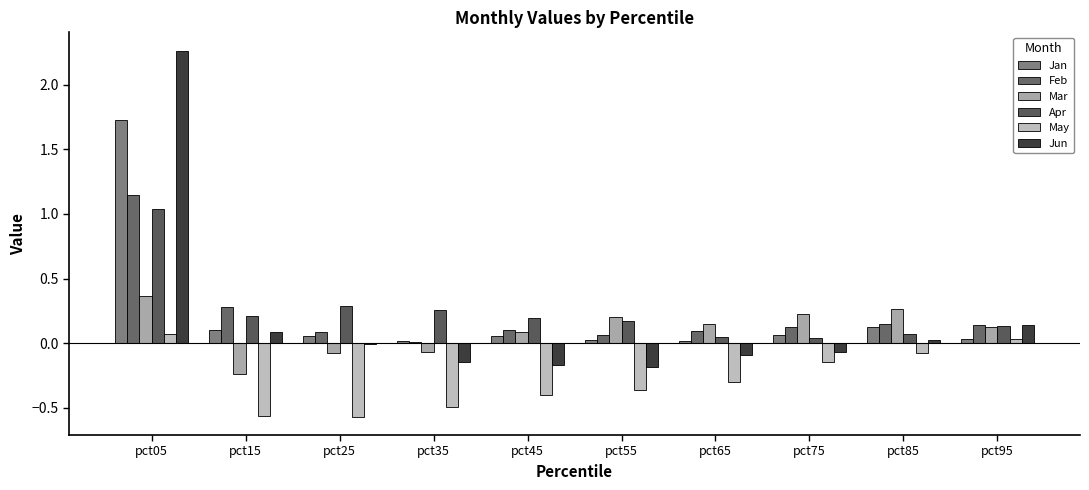

Is the value of Jan at pct85 greater than the value of Mar at pct05?

No